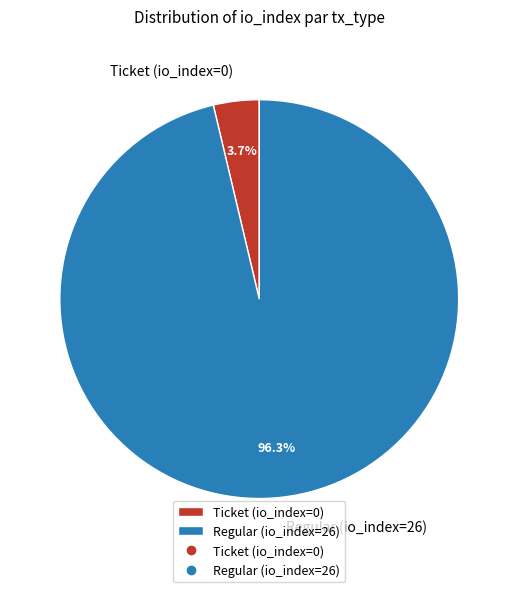

Does any single category account for the majority?

Yes